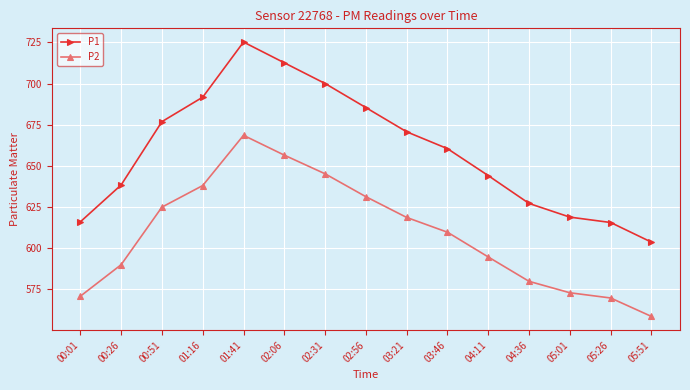

How many interior local peaks does the P2 series have?

1